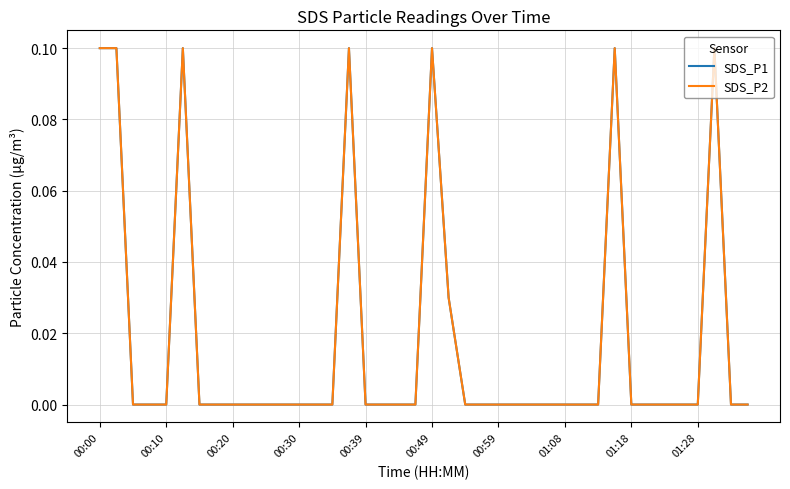

Does the chart have visible grid lines?

Yes